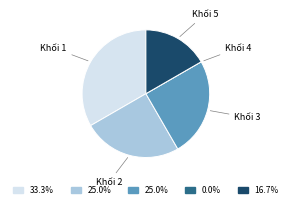

Does any single category account for the majority?

No